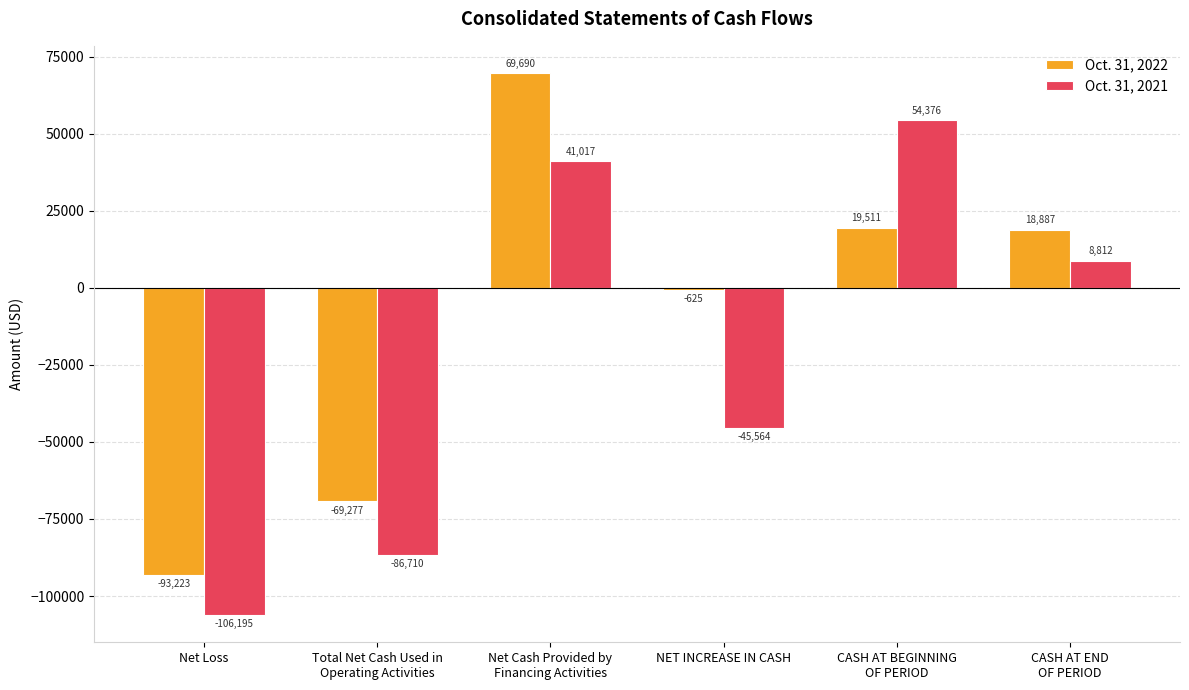

How many bars are there in total?

12